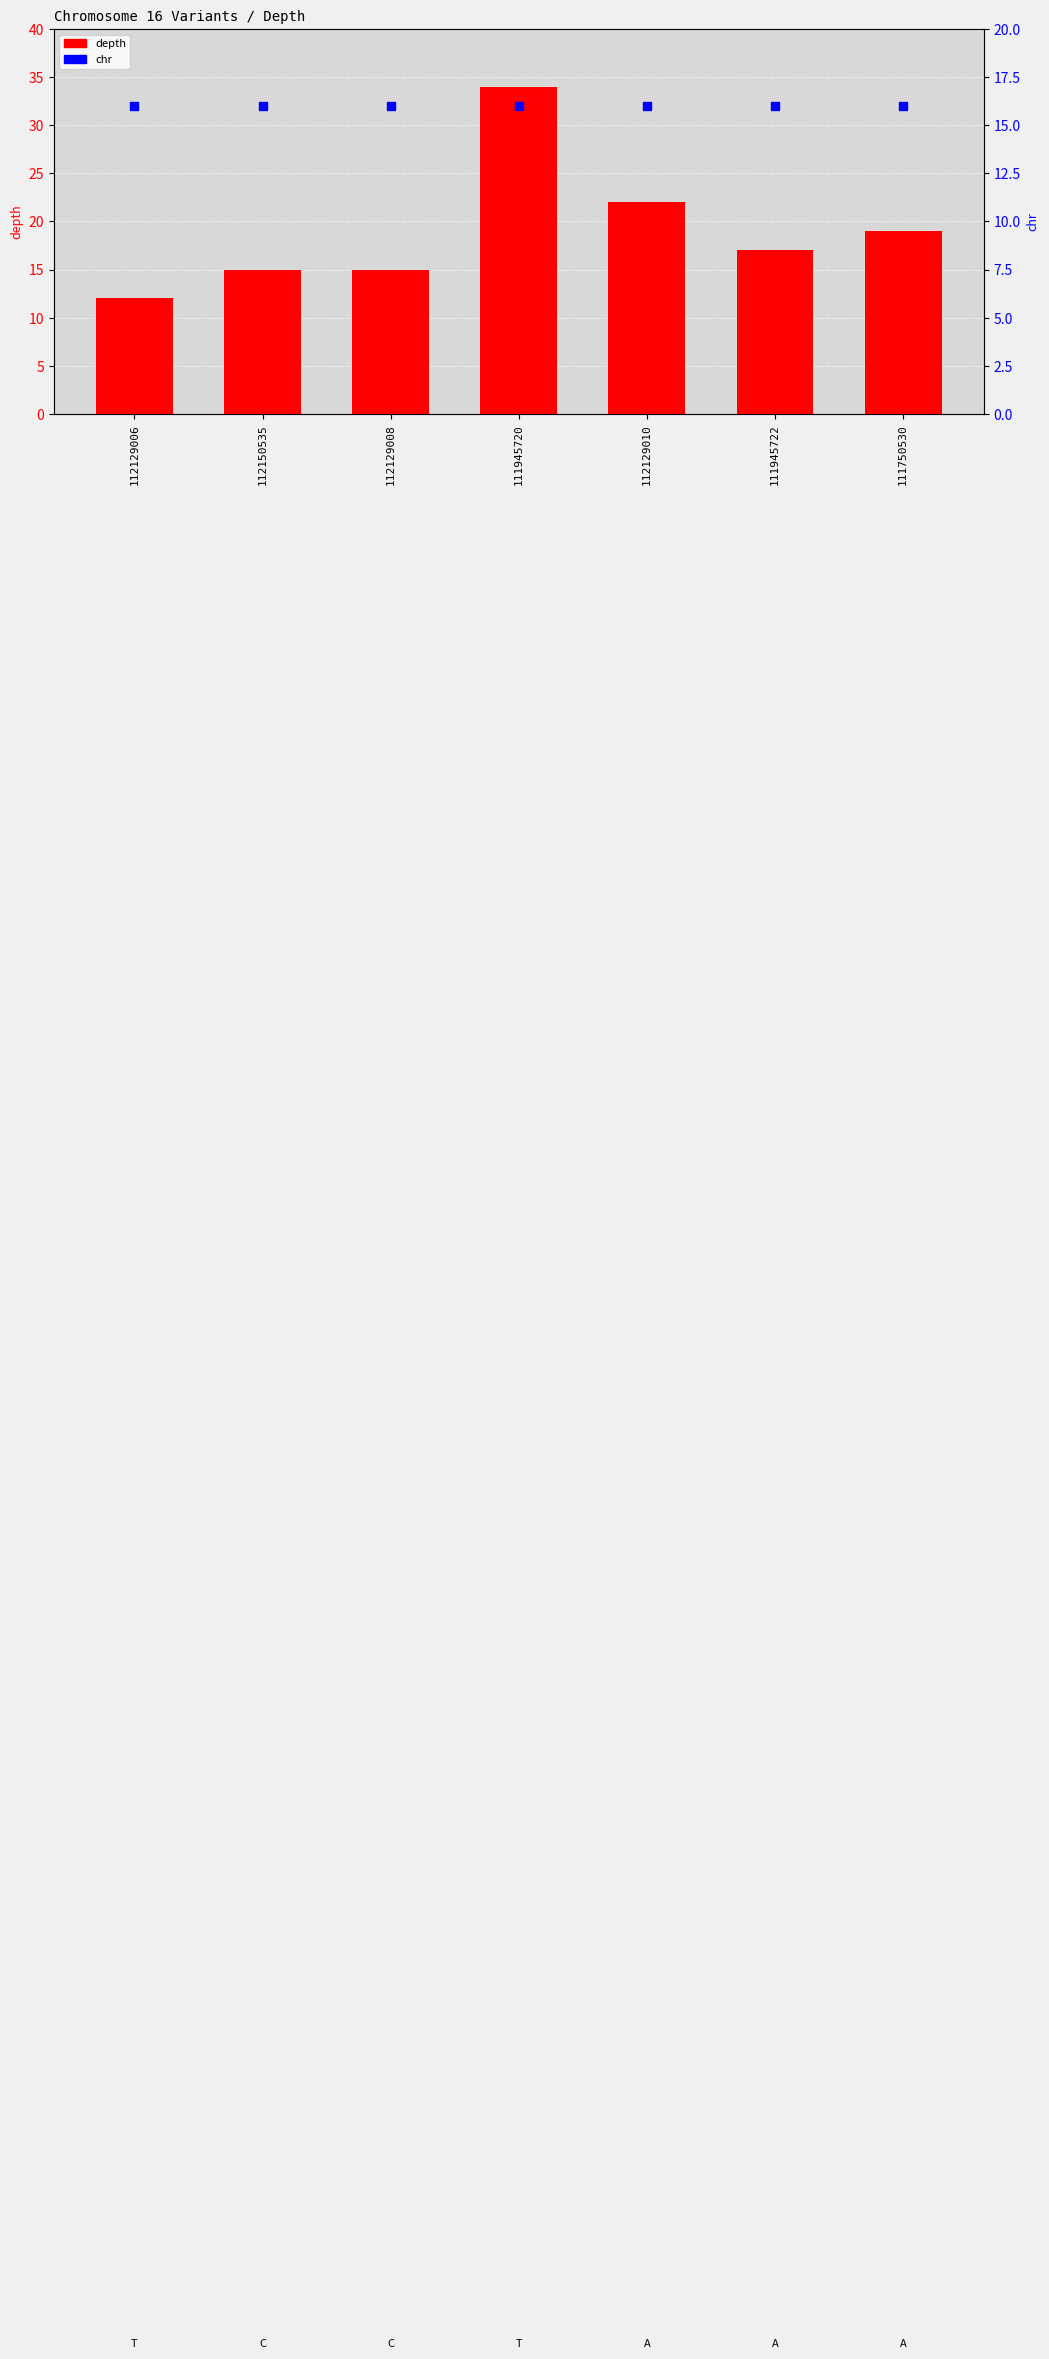

What are all the series names shown in the legend?

depth, chr